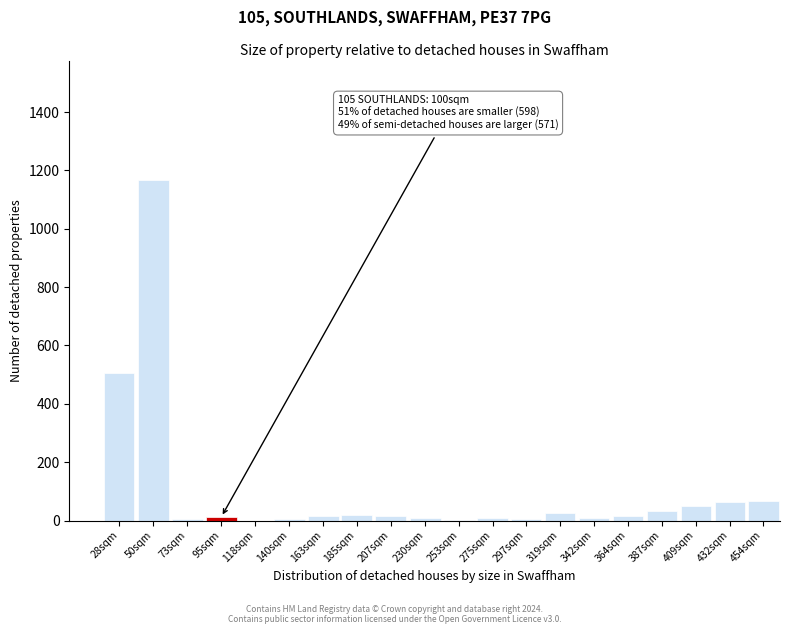

Between 387sqm and 118sqm, which is larger?

387sqm